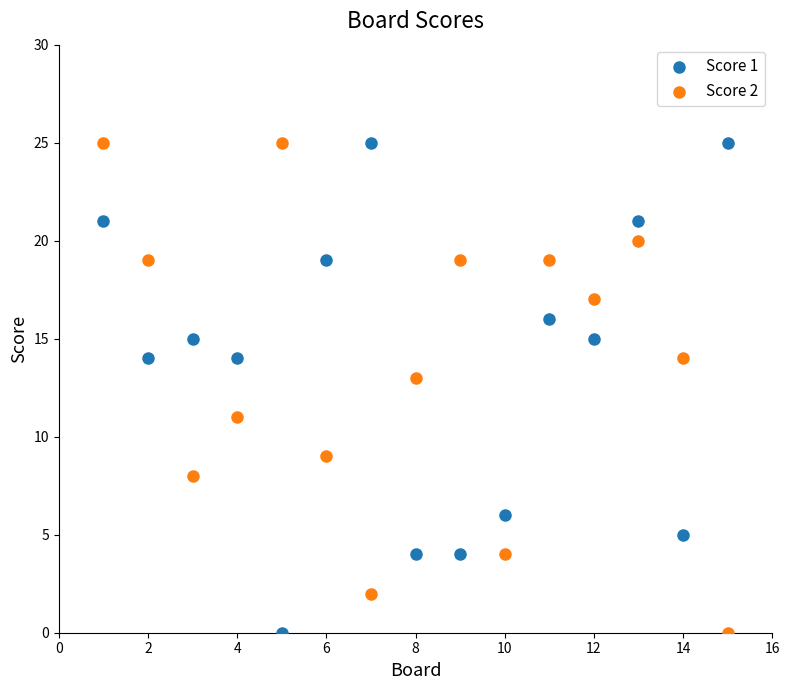

What is the X range (max minus min) for the scatter plot?

14